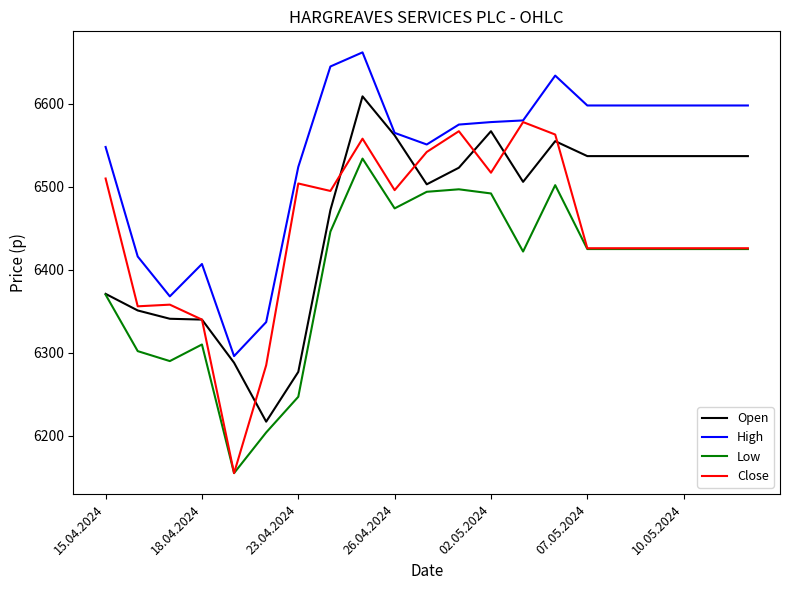

What is the greatest value displayed?

6662